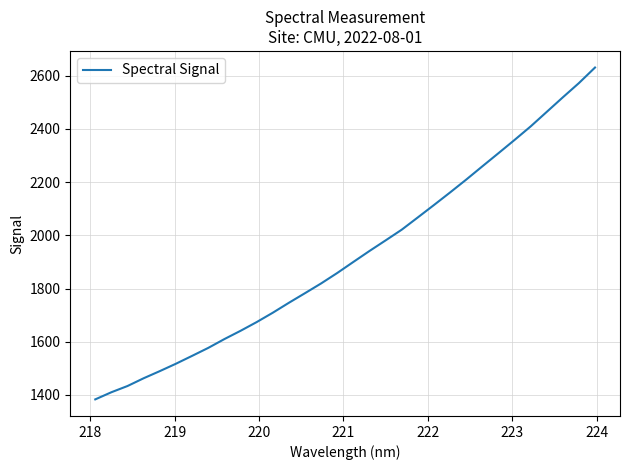

What is the smallest value displayed?

1383.5